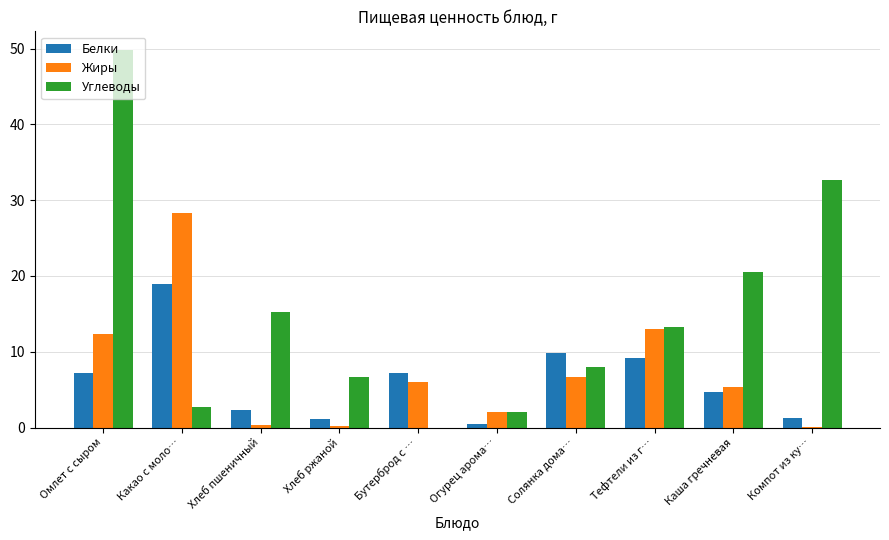

Where is Углеводы nearest to the value 24?

Каша гречневая